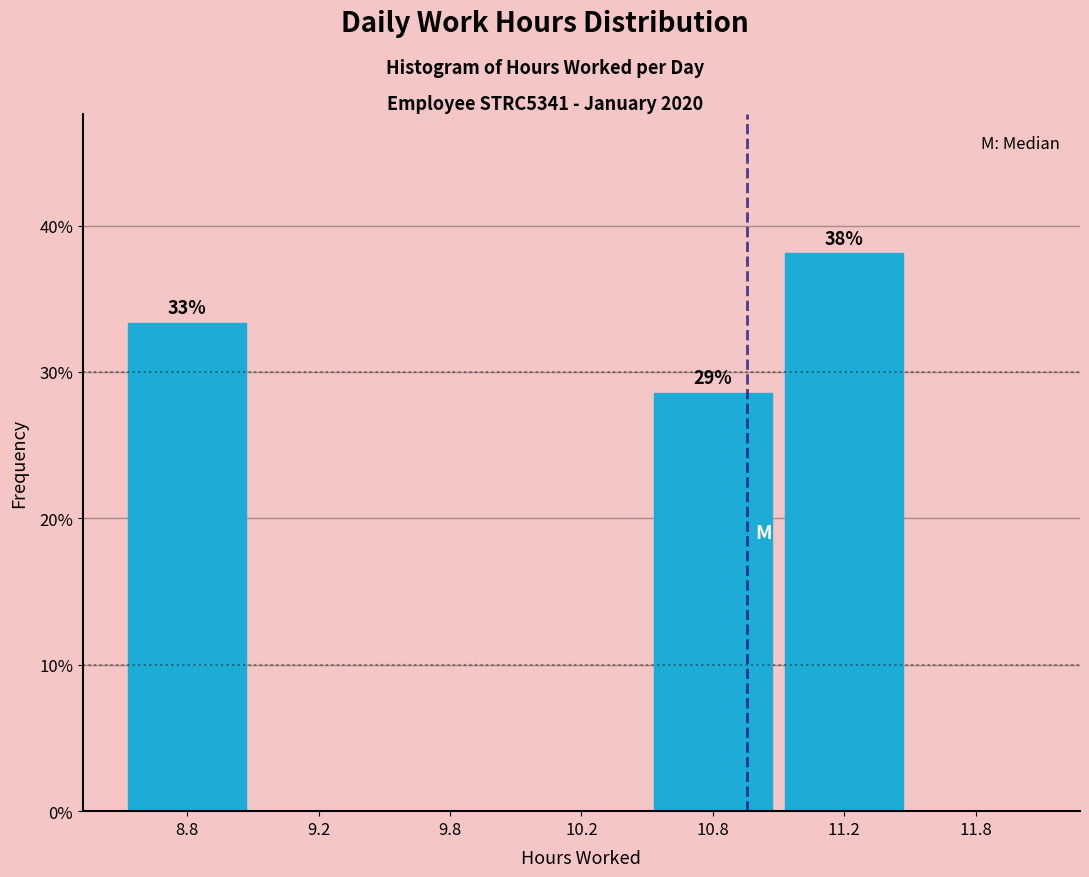

Reading left to right, list all the values displayed in this chart.

8.8=33.3	9.2=0.0	9.8=0.0	10.2=0.0	10.8=28.6	11.2=38.1	11.8=0.0